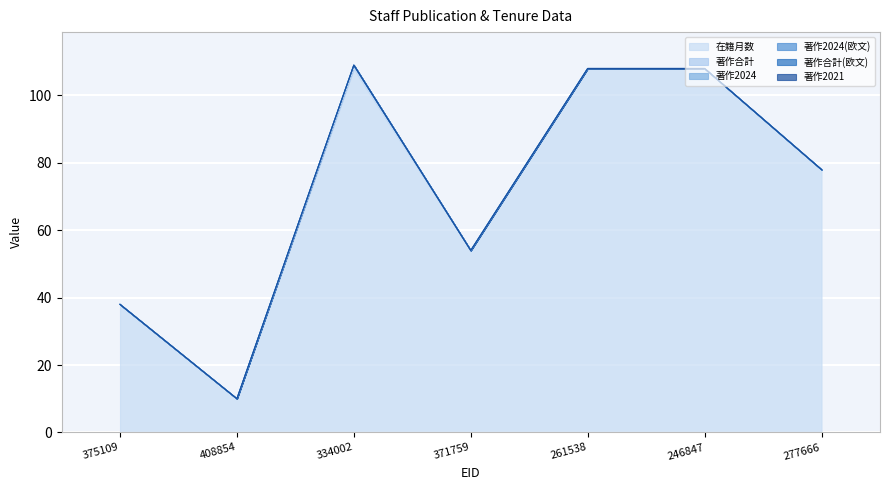

At which category is the sum across all series the highest?

334002